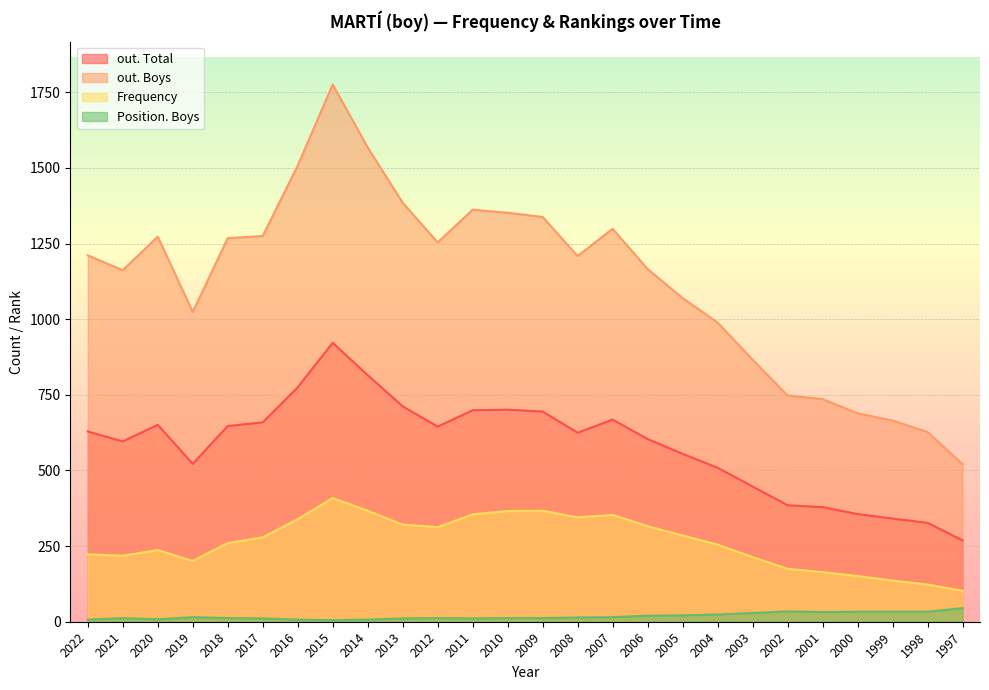

How many lines are shown in the chart?

4